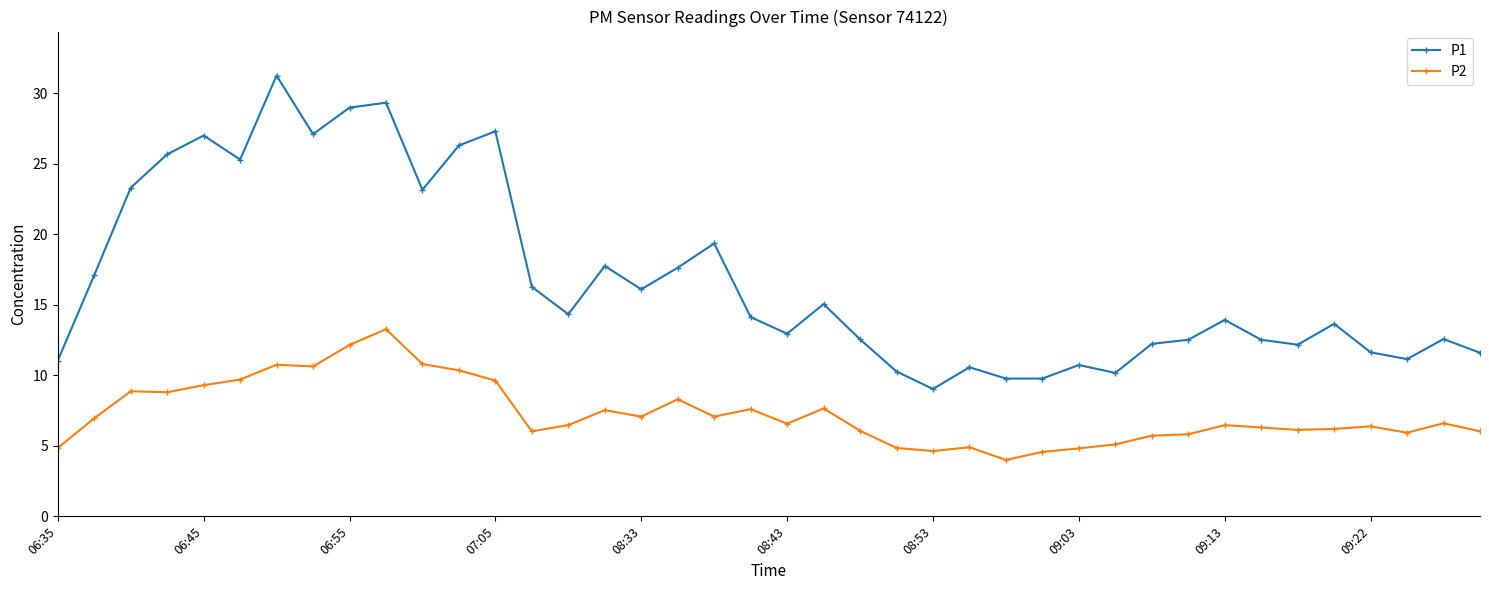

What are all the series names shown in the legend?

P1, P2